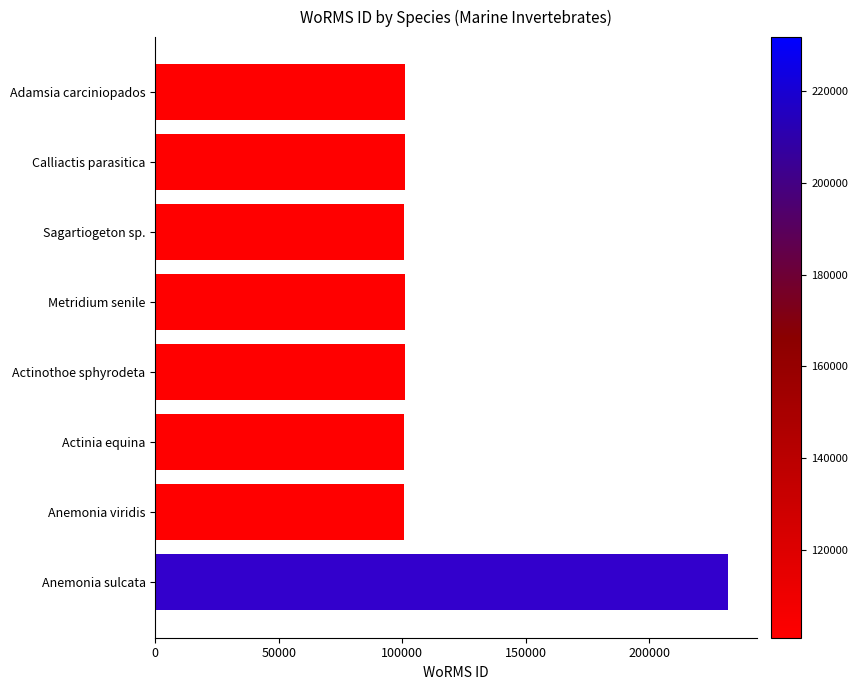

Does the chart contain stacked bars?

No